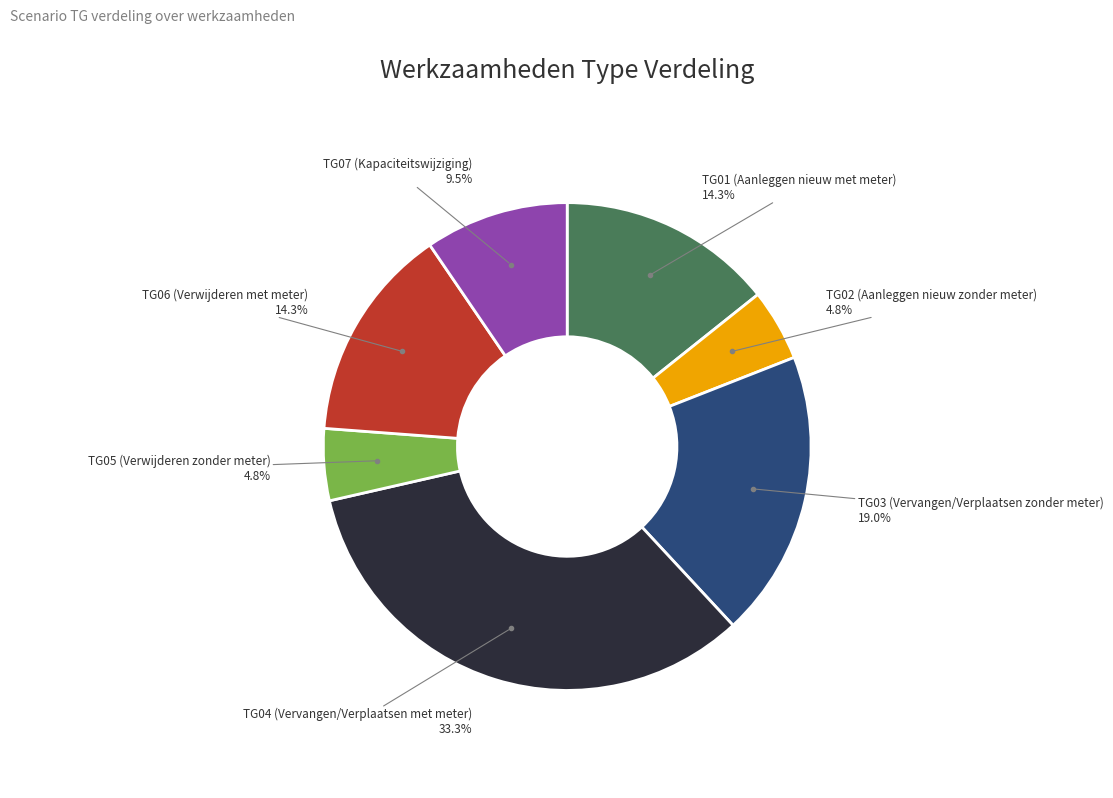

Does TG04 (Vervangen/Verplaatsen met meter) represent more than half of the total?

No